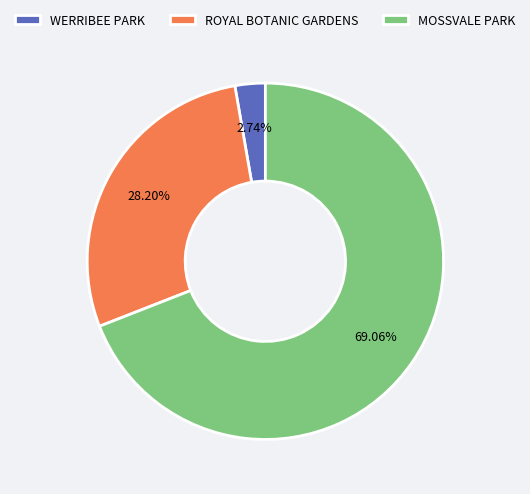

Is it true that WERRIBEE PARK is 3% of the pie?

True